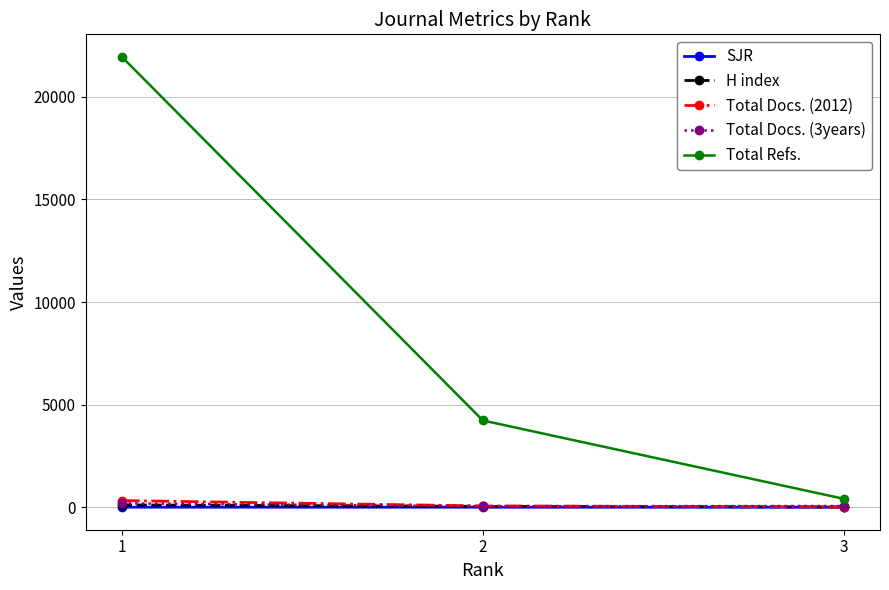

At how many categories does at least one series exceed 8608?

1